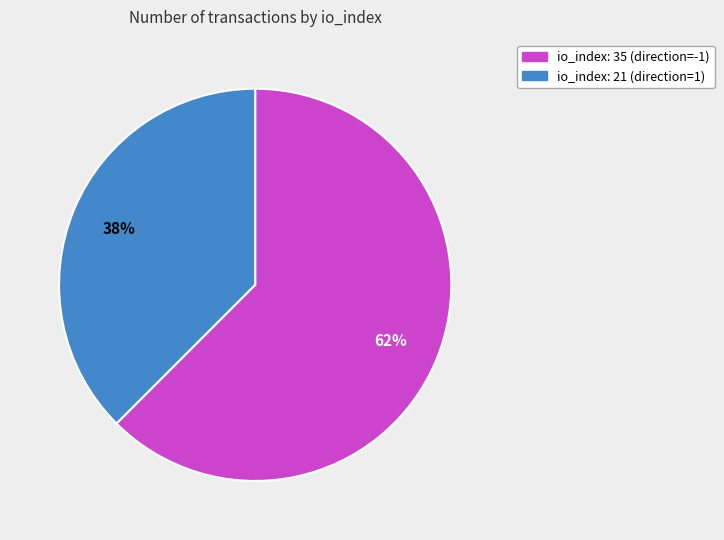

To the nearest percent, what is the combined percentage of io_index: 35 (direction=-1) and io_index: 21 (direction=1)?

100%